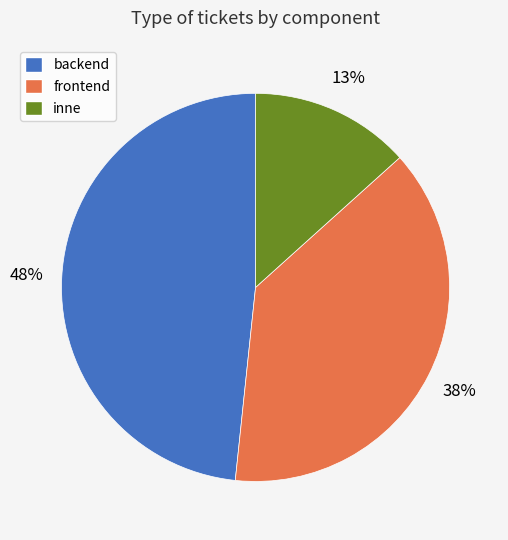

Is backend the majority of the pie?

No